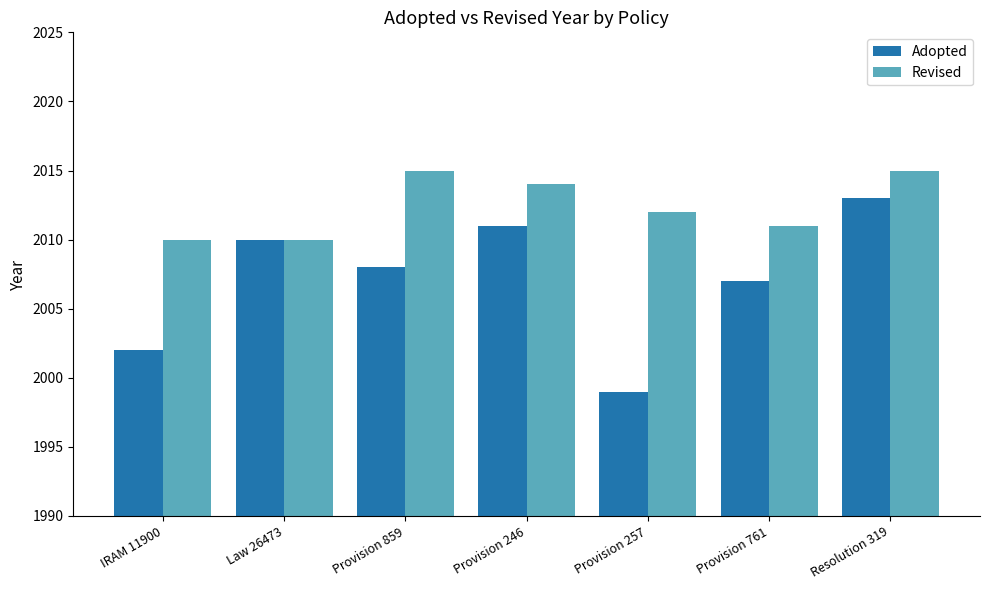

What is the greatest value displayed?

2015